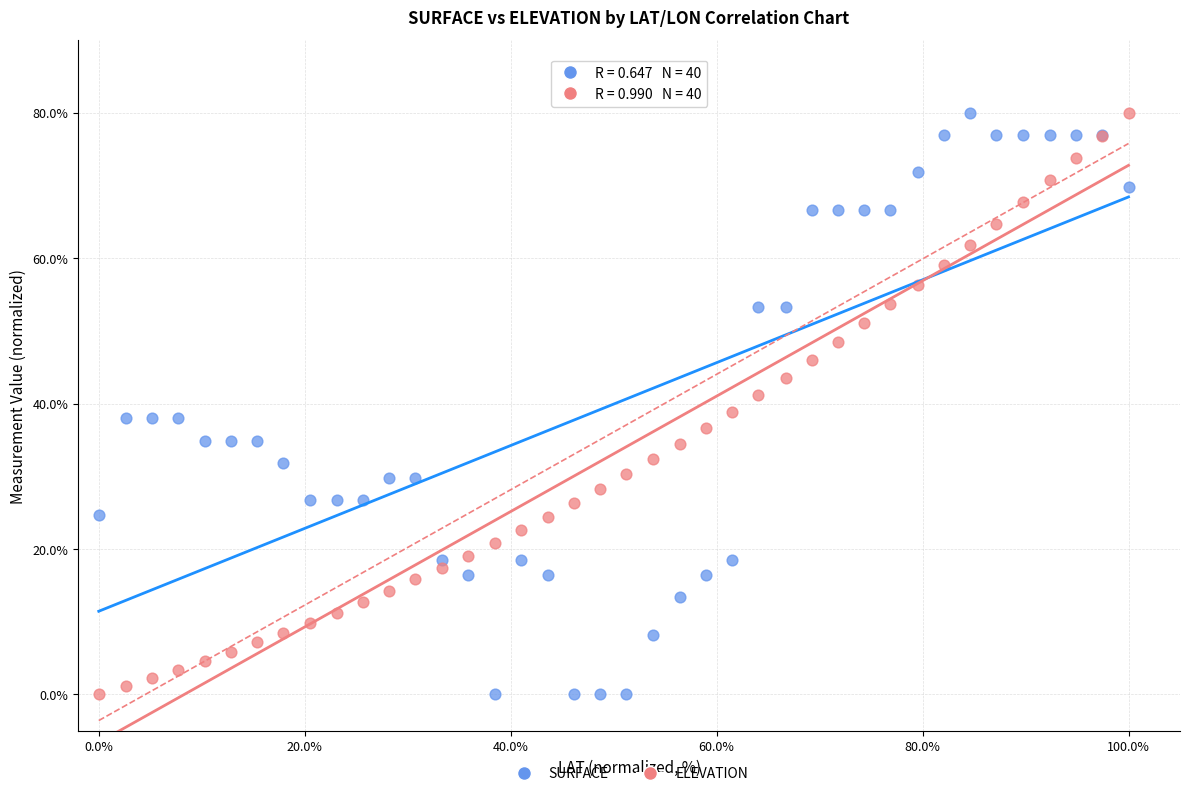

What is the X range (max minus min) for the scatter plot?

100.0